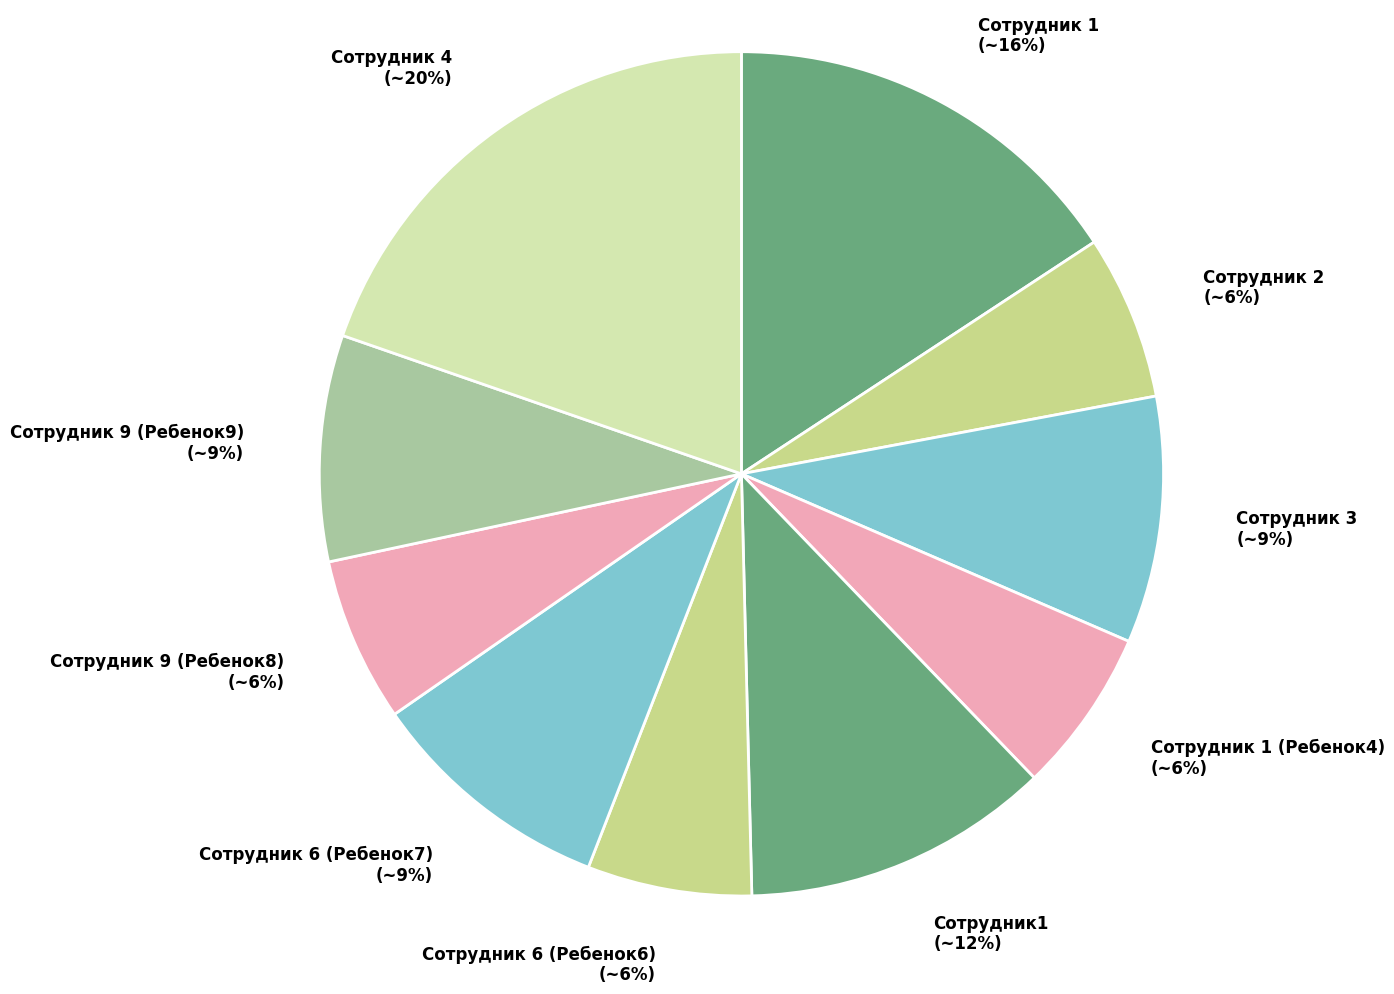

Count the number of slices in the pie.

10